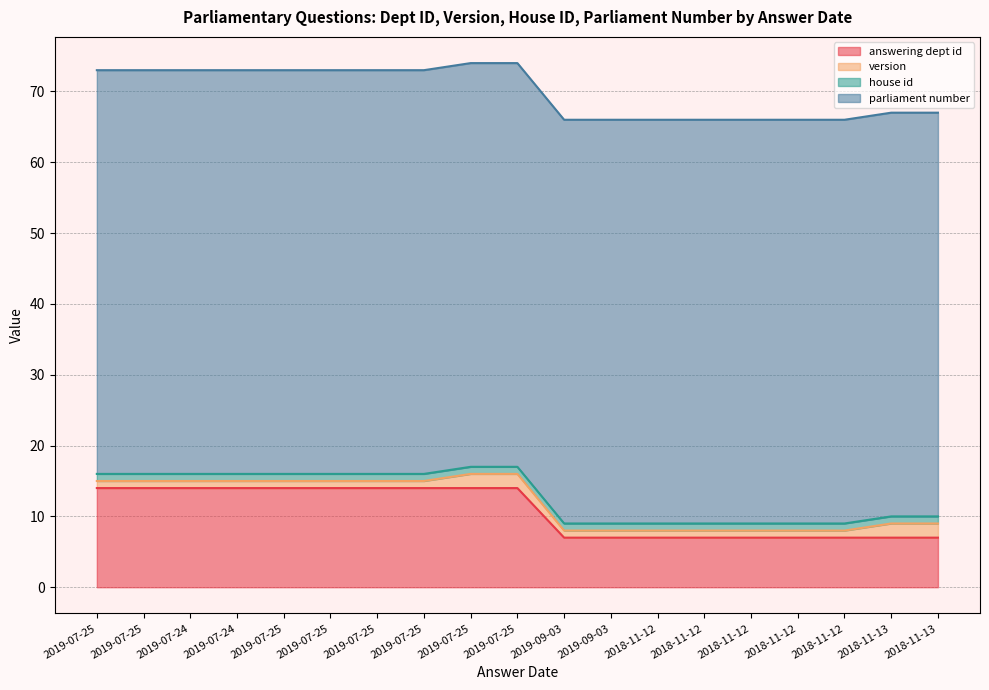

Does the chart display data point markers on the line(s)?

No